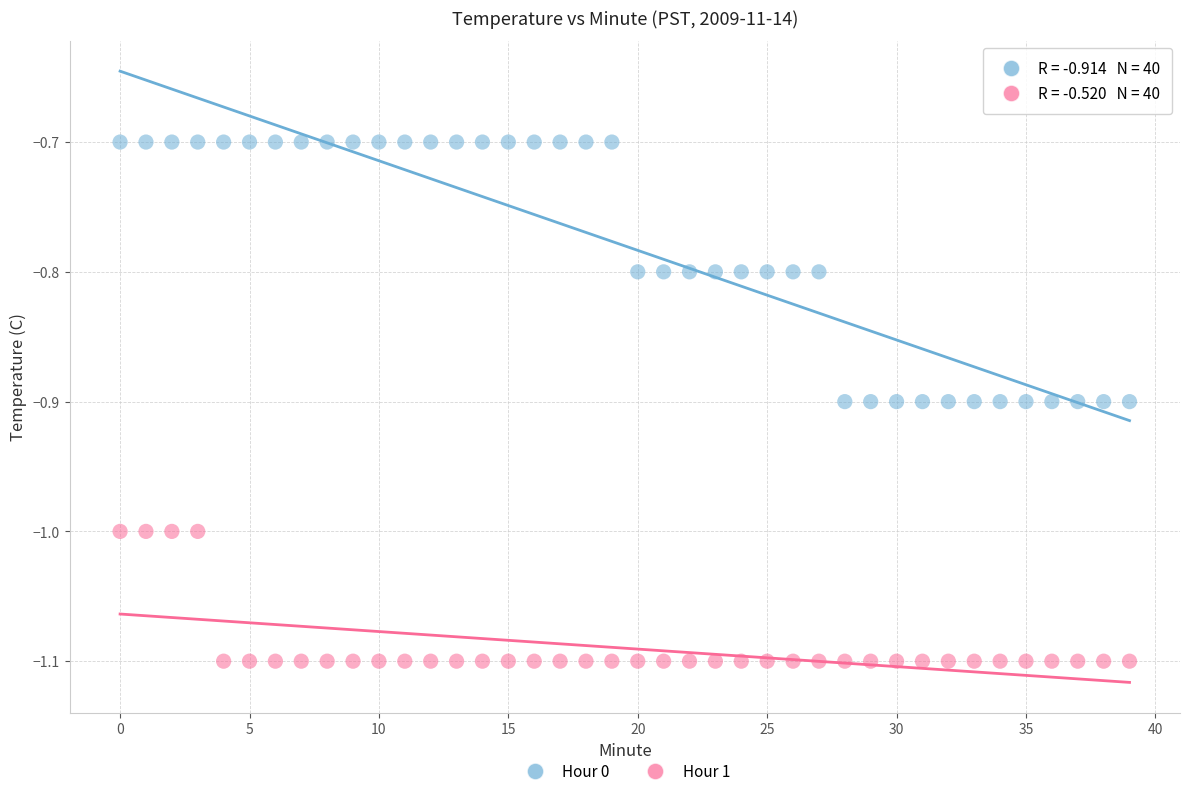

Which series contains the highest Y value?

Hour 0